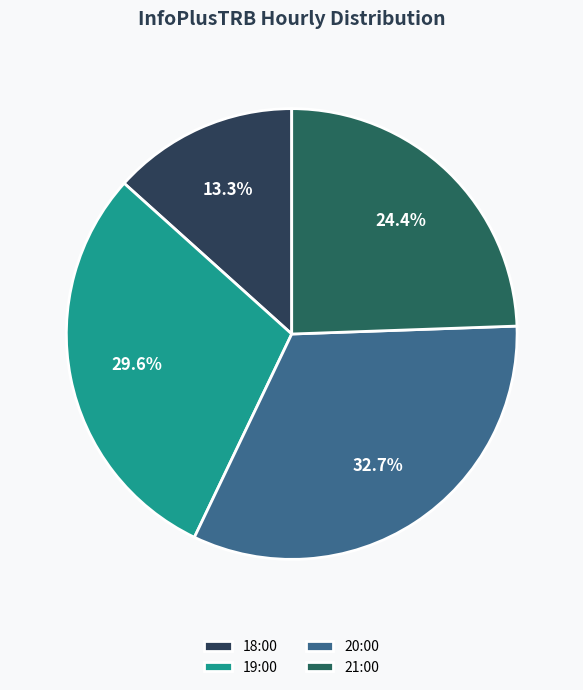

What is the ratio of the value at 19:00 to the value at 21:00?

1.2